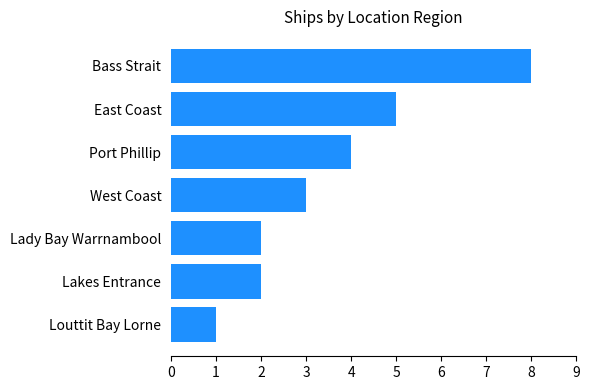

The chart shows a value of 3 at West Coast. True or false?

True